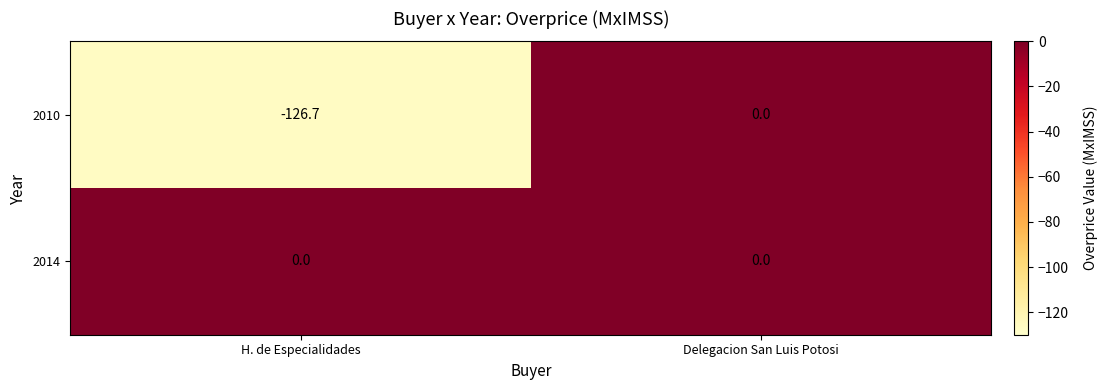

Rank the series by their average value, from highest to lowest.

2014, 2010